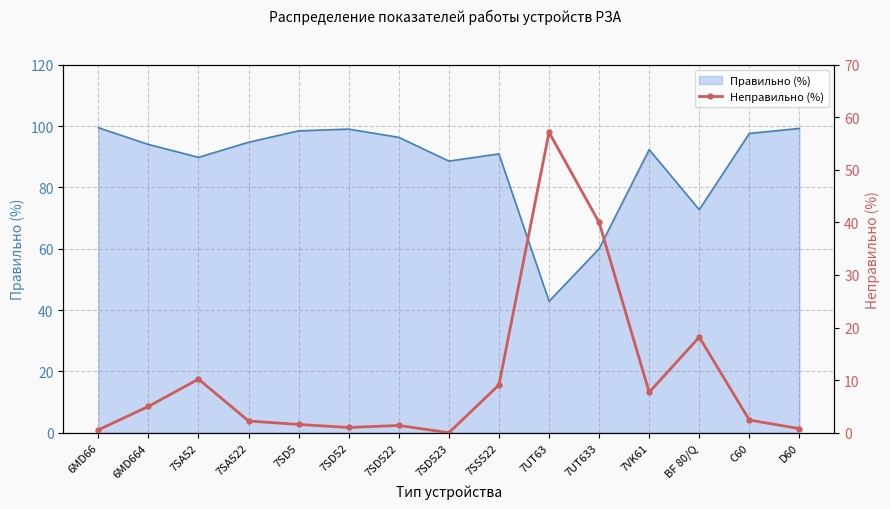

What is the difference between the maximum and minimum values?

57.1